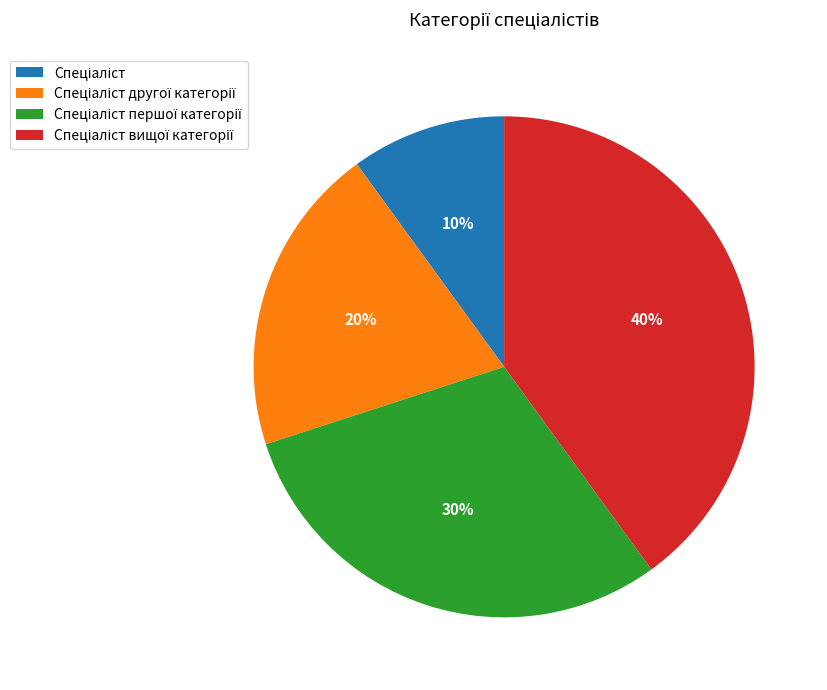

How many slices are in this pie chart?

4